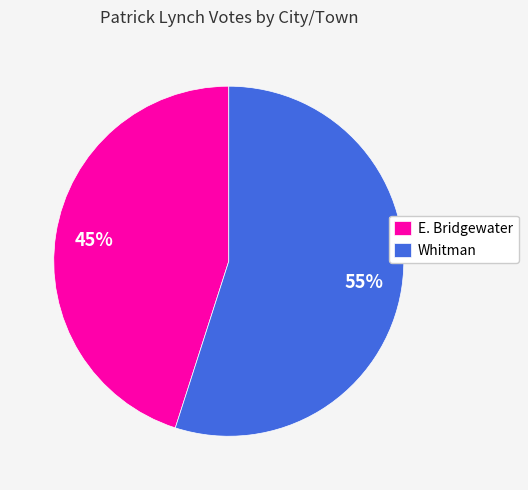

What is the ratio of the value at Whitman to the value at E. Bridgewater?

1.2